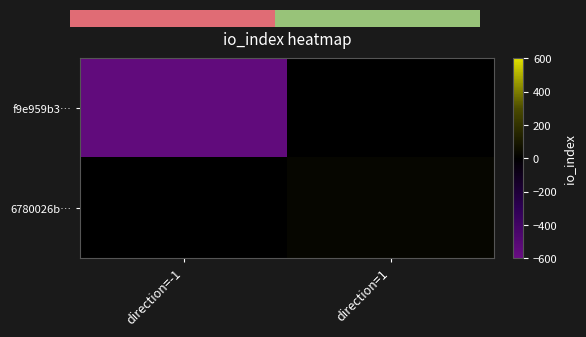

What is the total value across all series at direction=1?

28